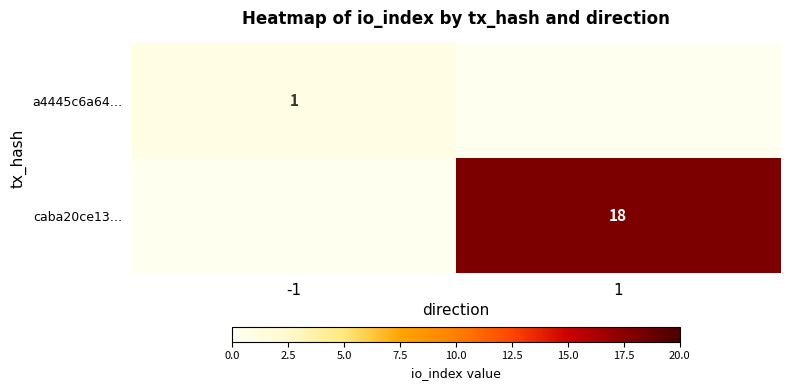

Between 1 and -1, which is larger?

-1